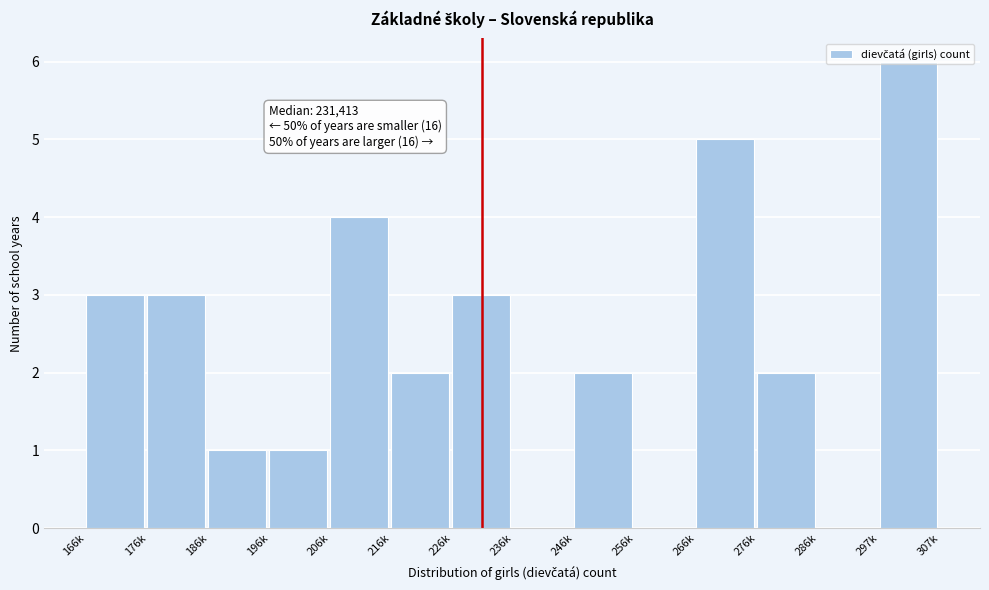

What is the approximate value at 206k?

4